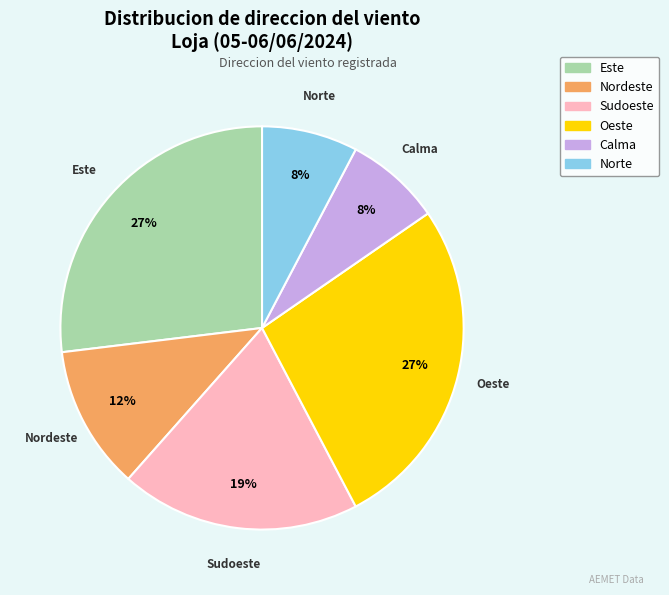

Count the number of slices in the pie.

6